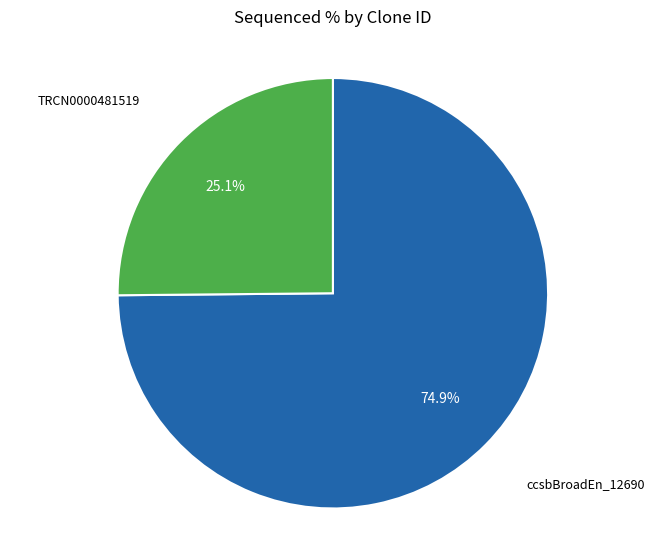

Does any single category account for the majority?

Yes